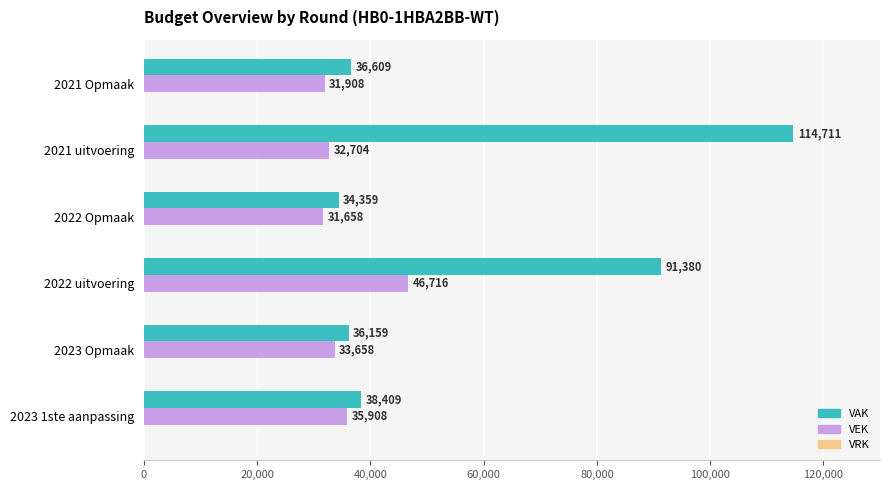

The VAK series shows 34359 at 2022 Opmaak. True or false?

True